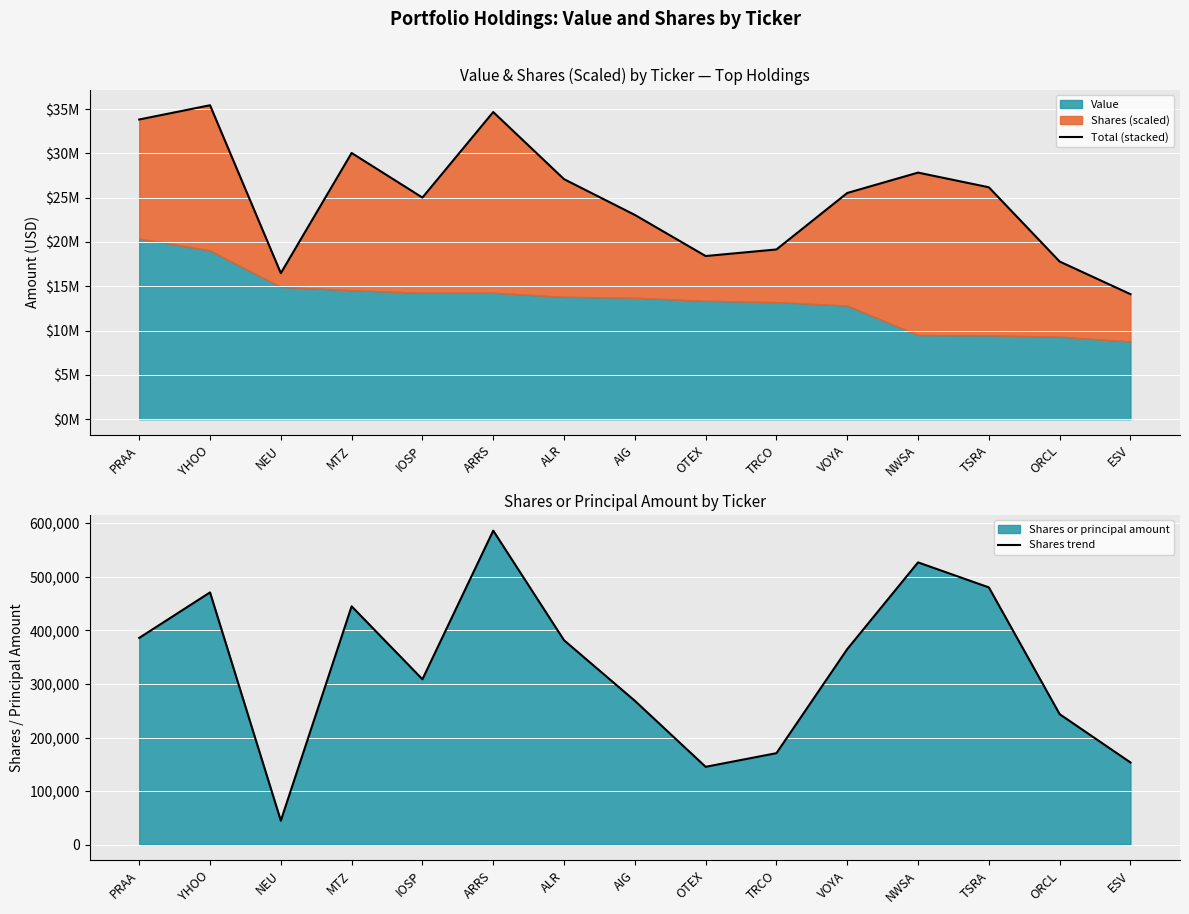

How many data points in Total (stacked) are above 25528112?

8